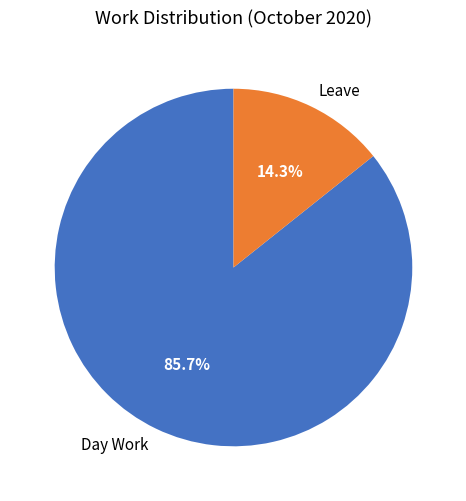

What is the majority slice?

Day Work